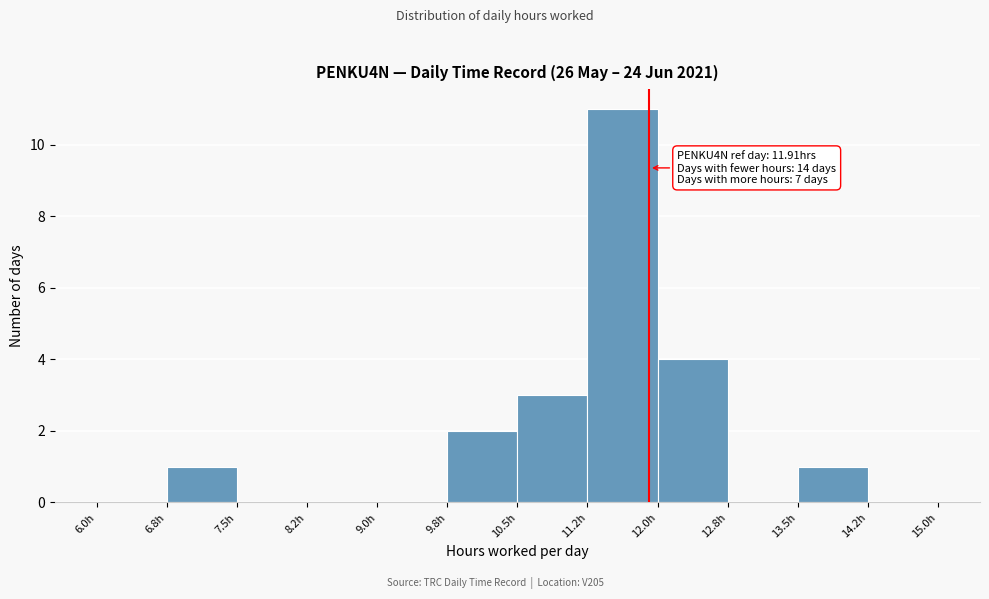

Which range on the x-axis has the tallest bar?

11.25 to 12.00